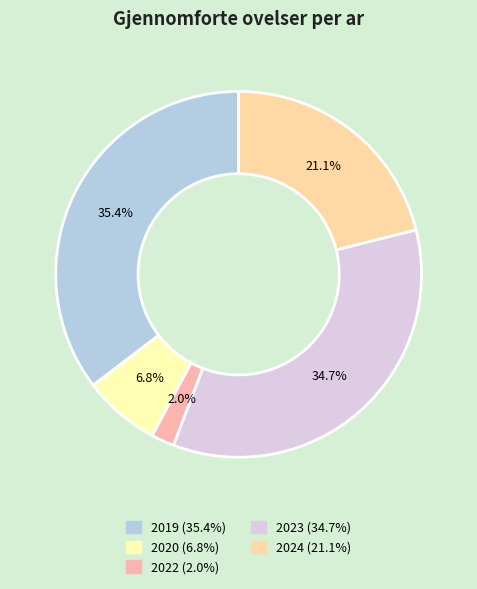

Which slice is the largest?

2019